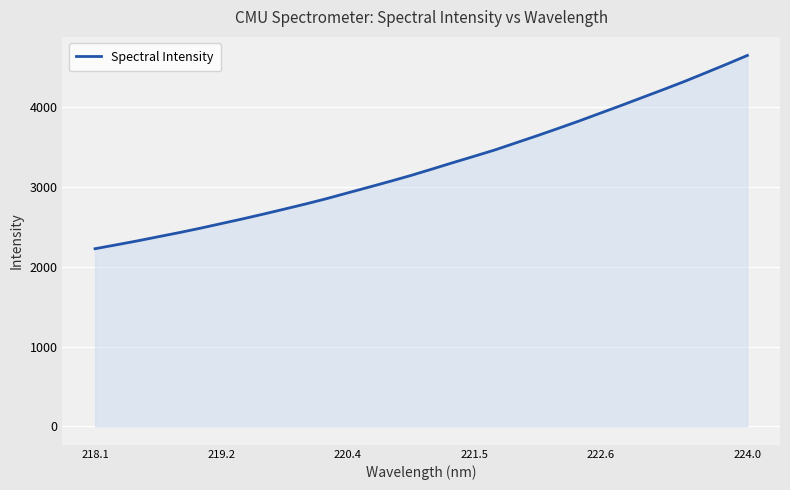

What is the difference between the maximum and minimum values?

2423.4